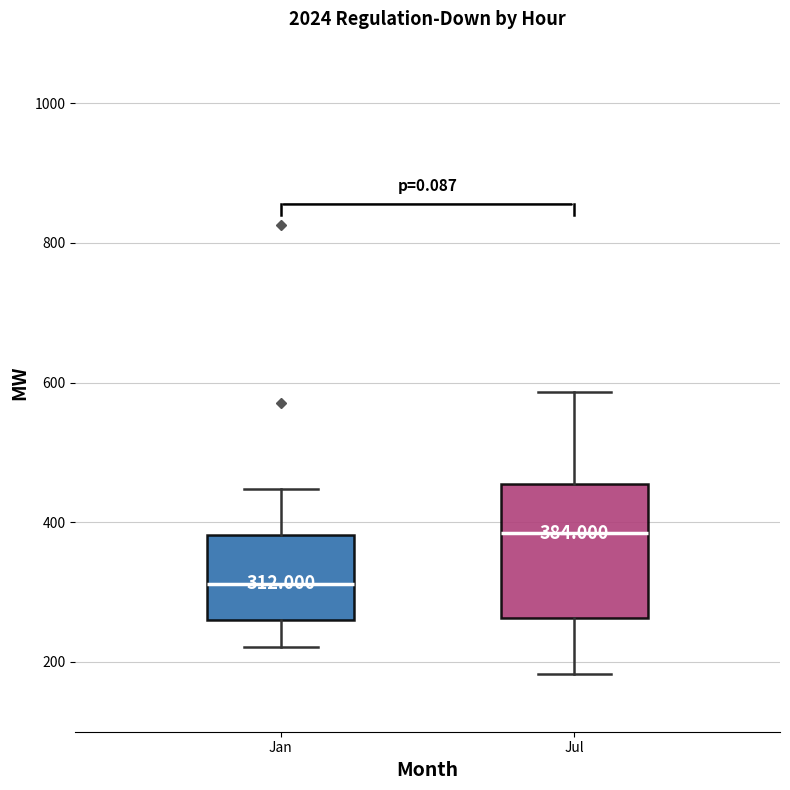

Which box's median line is the lowest?

Jan